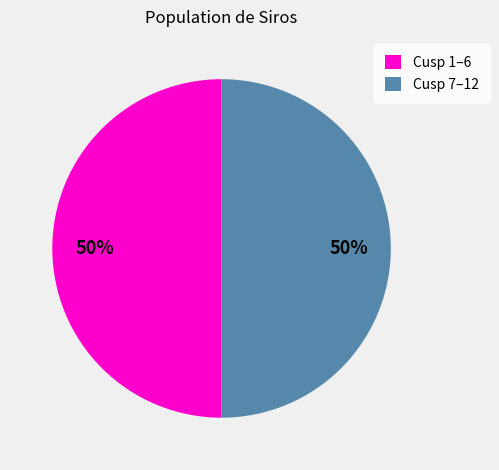

To the nearest percent, what percentage of the pie is Cusp 7–12?

50%